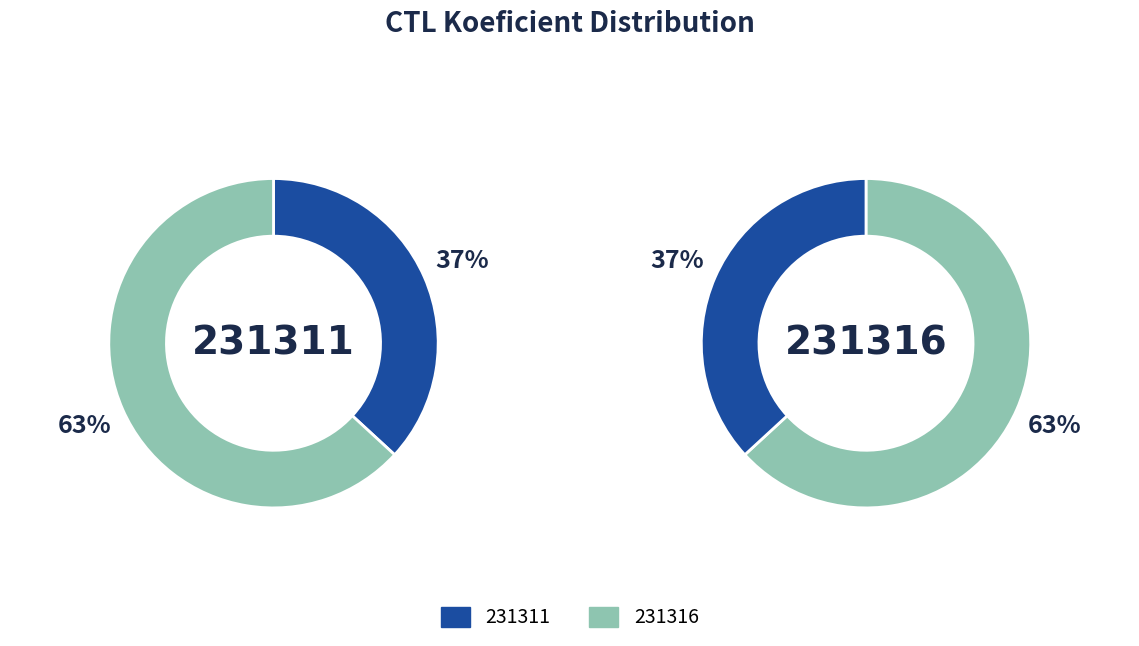

To the nearest percent, what portion does 231316 represent?

63%